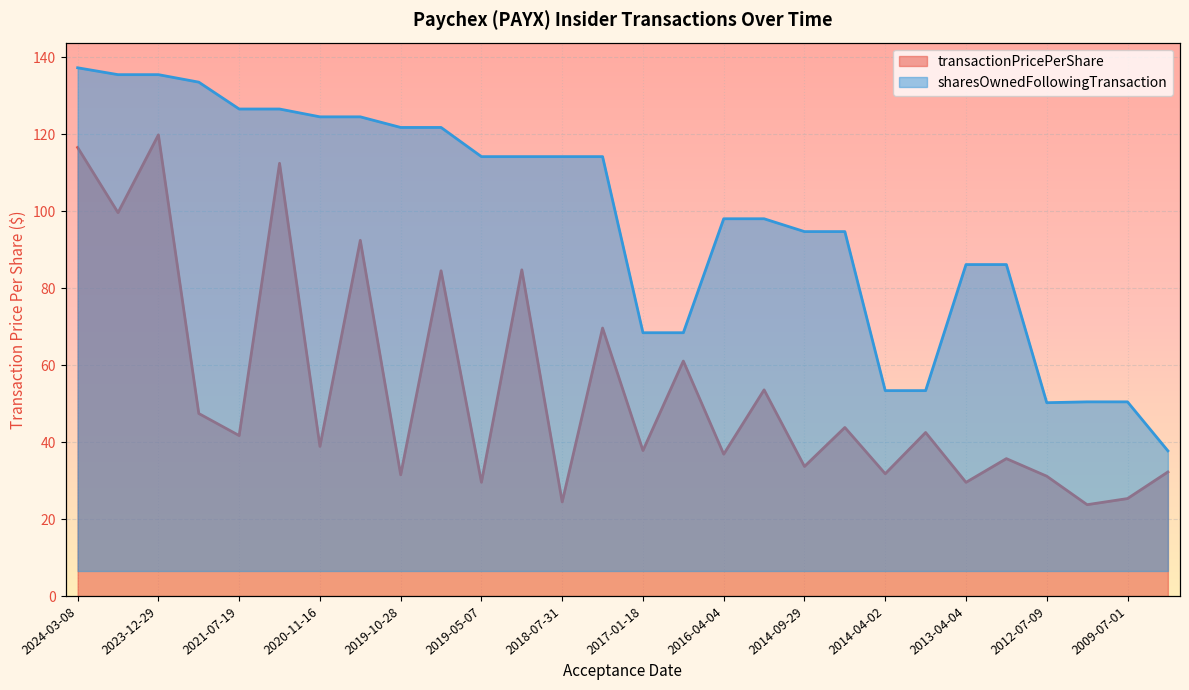

What is the label of the 9th point from the right?

2014-09-29